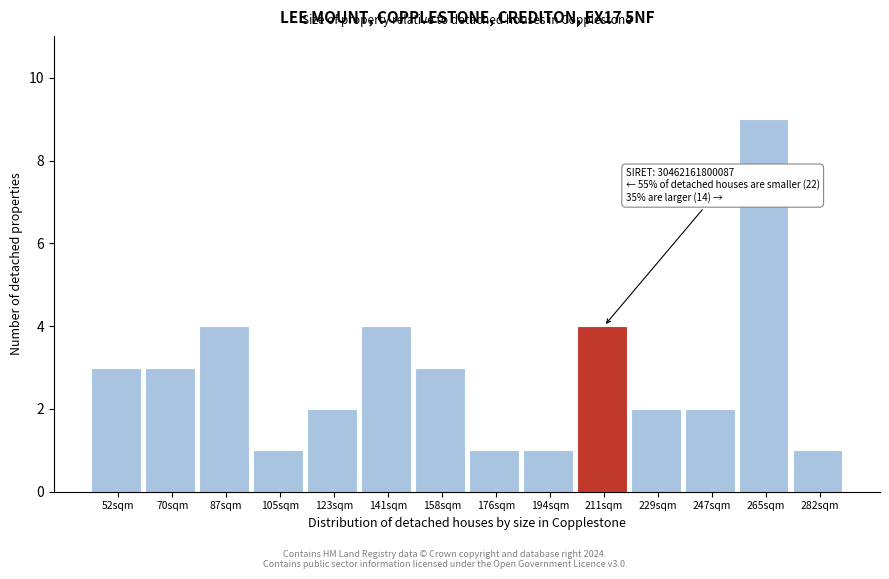

Reading left to right, list all the values displayed in this chart.

3	3	4	1	2	4	3	1	1	4	2	2	9	1